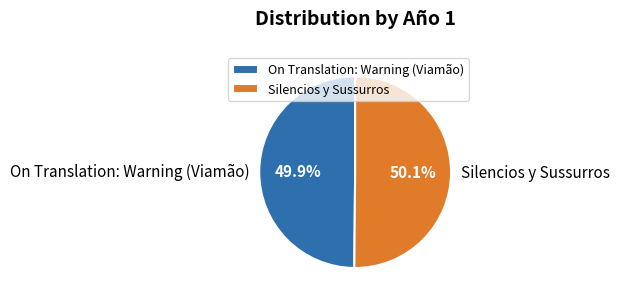

What is the ratio of the value at On Translation: Warning (Viamão) to the value at Silencios y Sussurros?

1.0